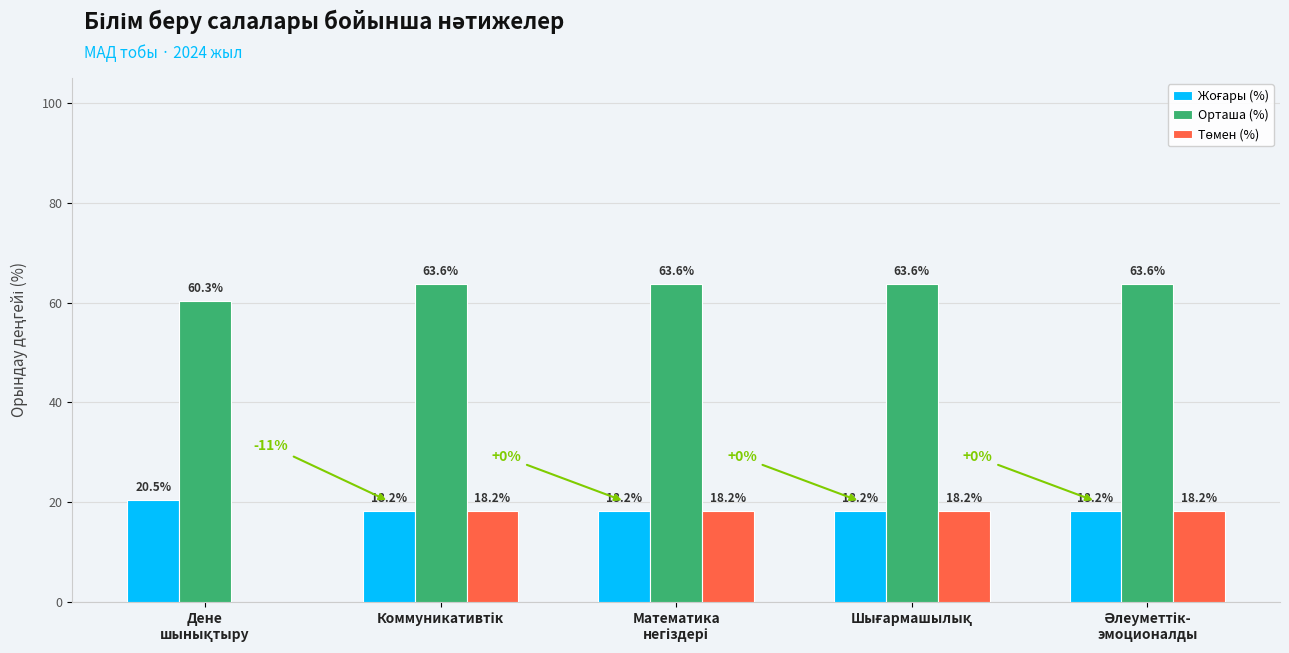

At how many categories does at least one series exceed 36?

5